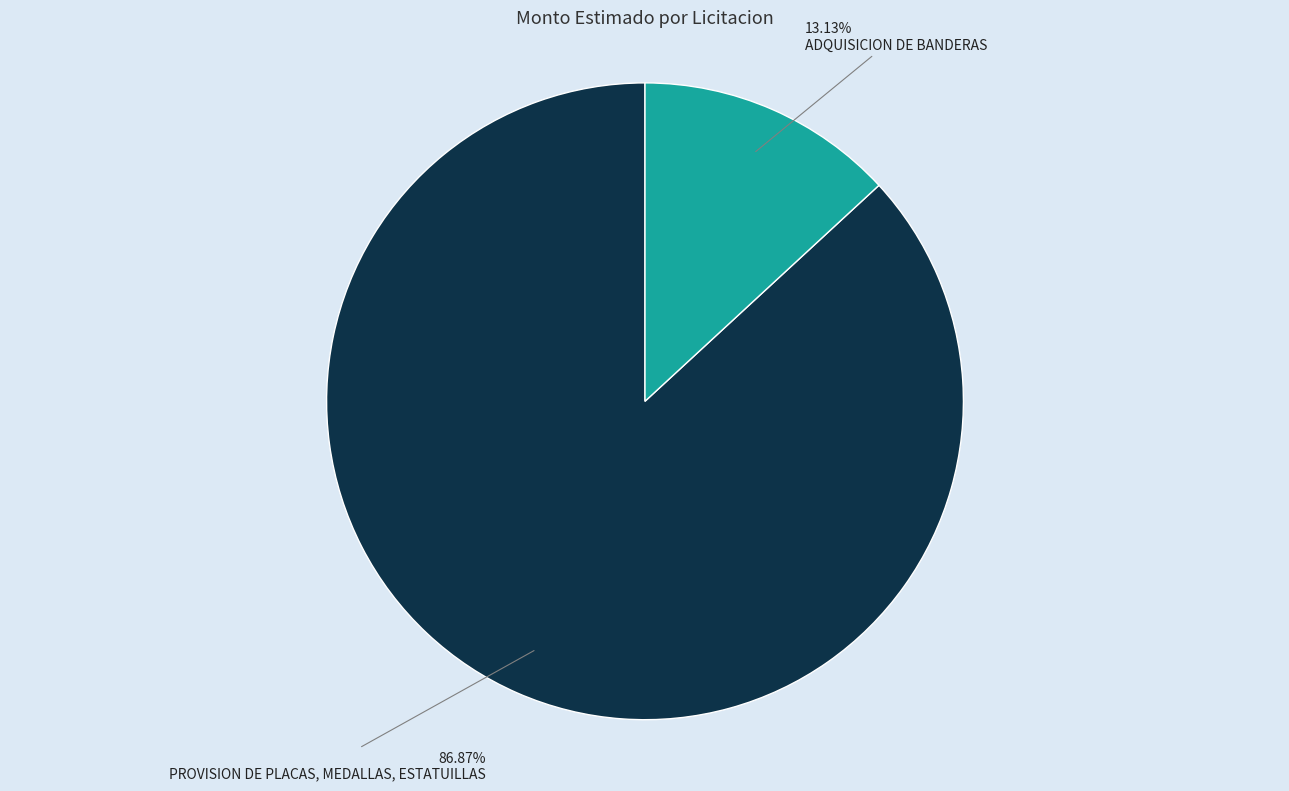

Count the number of slices in the pie.

2